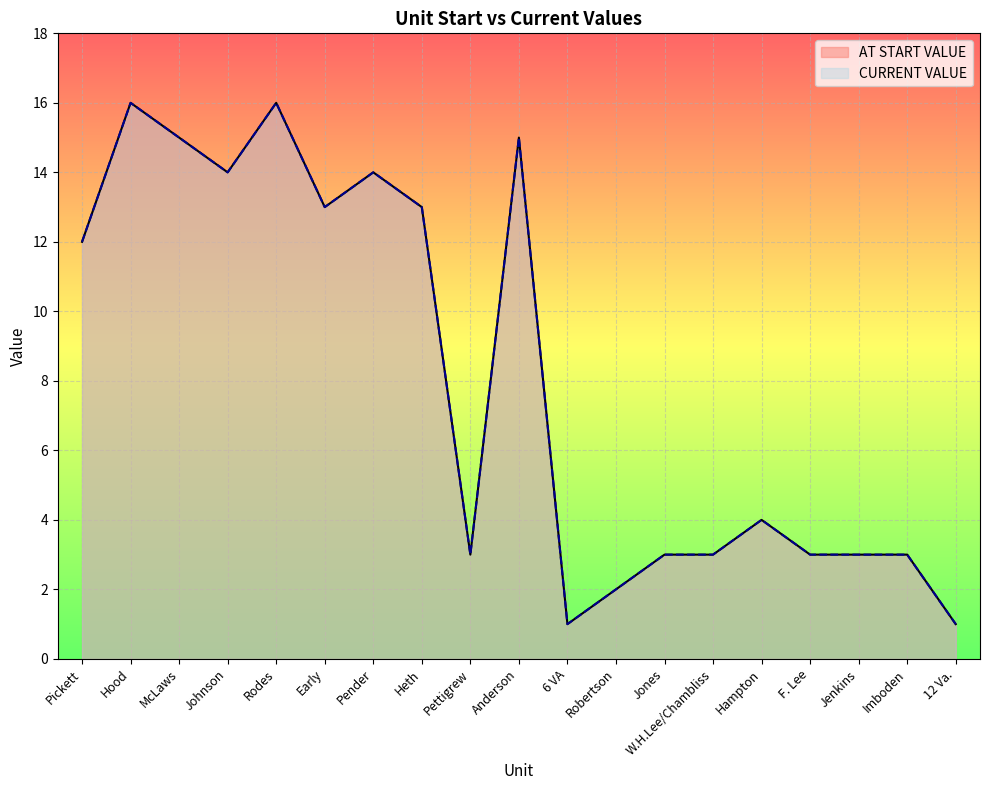

Reading right to left, what are all the values shown in this chart?

AT START VALUE: 12 Va.=1	Imboden=3	Jenkins=3	F. Lee=3	Hampton=4	W.H.Lee/Chambliss=3	Jones=3	Robertson=2	6 VA=1	Anderson=15	Pettigrew=3	Heth=13	Pender=14	Early=13	Rodes=16	Johnson=14	McLaws=15	Hood=16	Pickett=12
CURRENT VALUE: 12 Va.=1	Imboden=3	Jenkins=3	F. Lee=3	Hampton=4	W.H.Lee/Chambliss=3	Jones=3	Robertson=2	6 VA=1	Anderson=15	Pettigrew=3	Heth=13	Pender=14	Early=13	Rodes=16	Johnson=14	McLaws=15	Hood=16	Pickett=12